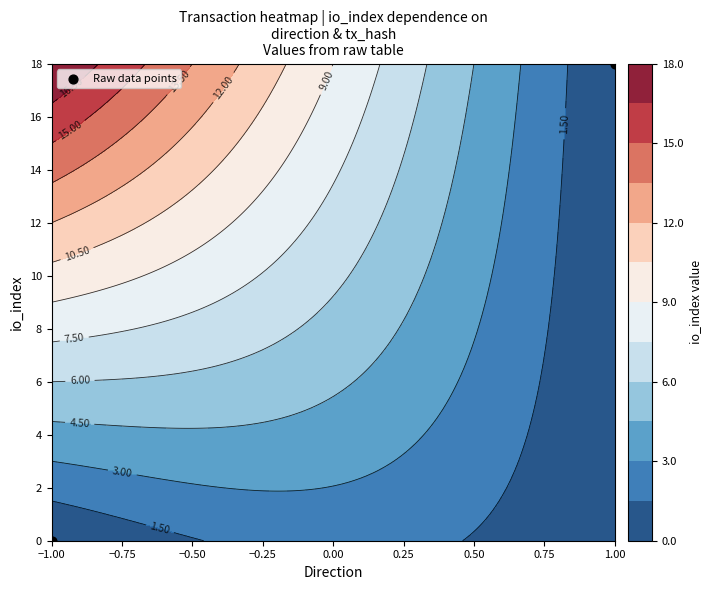

What is the sum of all values?

18